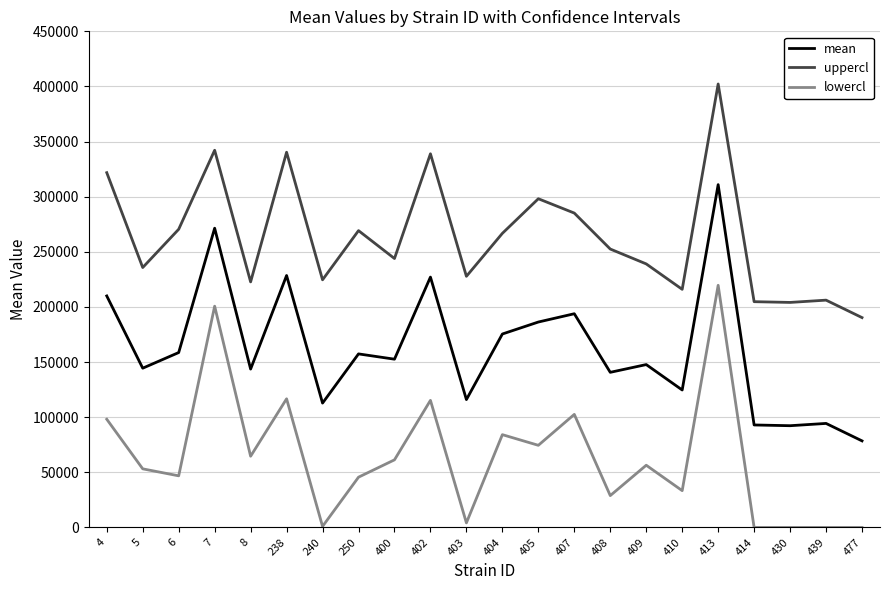

At which category is the sum across all series the highest?

413